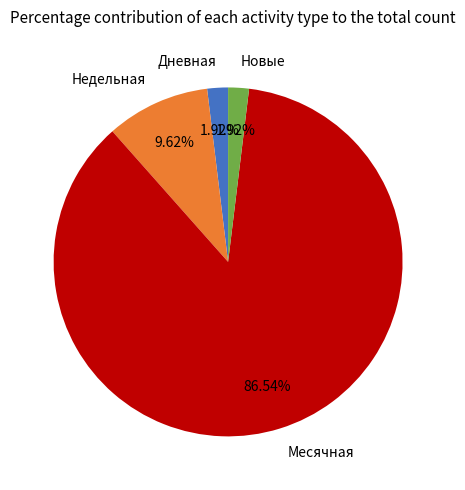

How many slices are in this pie chart?

4